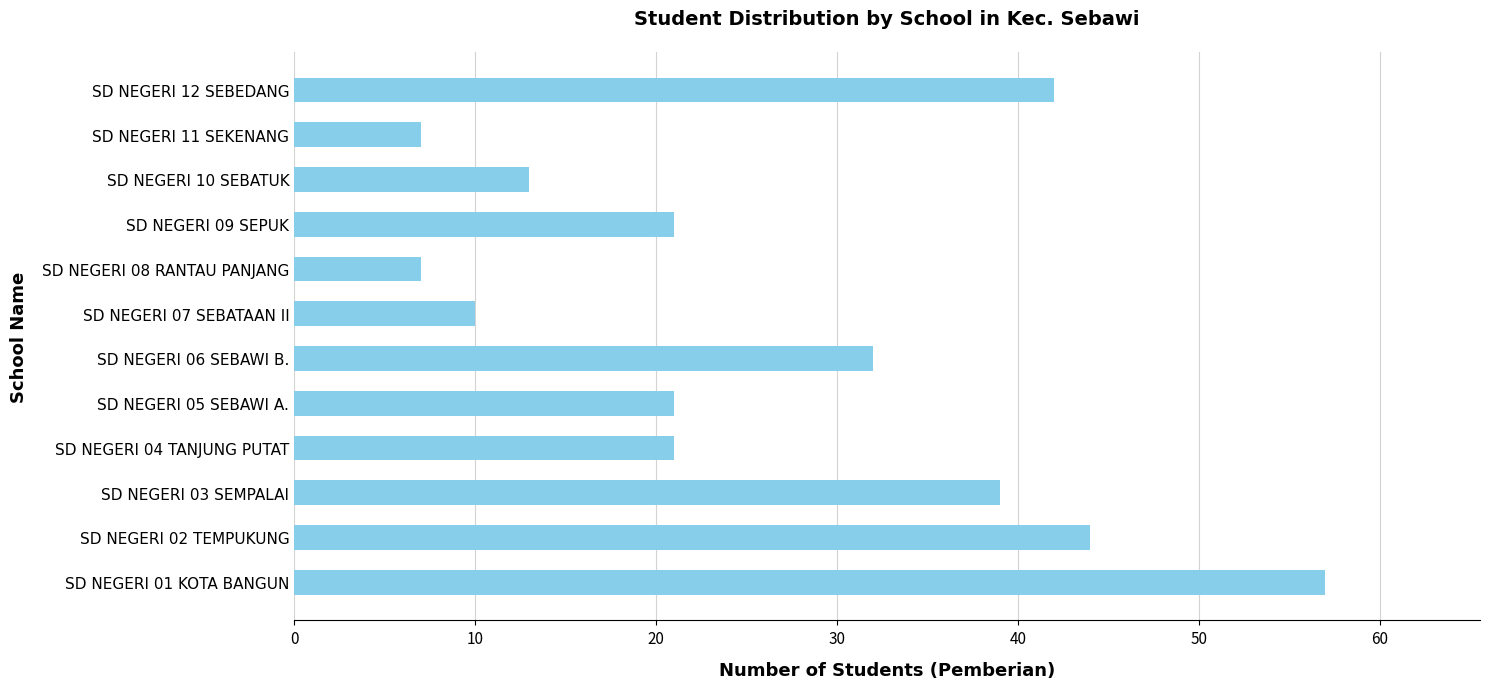

What is the greatest value displayed?

57